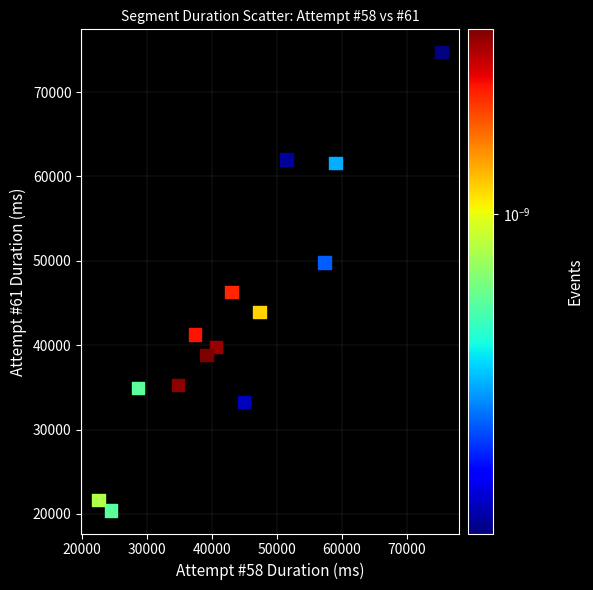

What is the range of X values (max minus min)?

52819